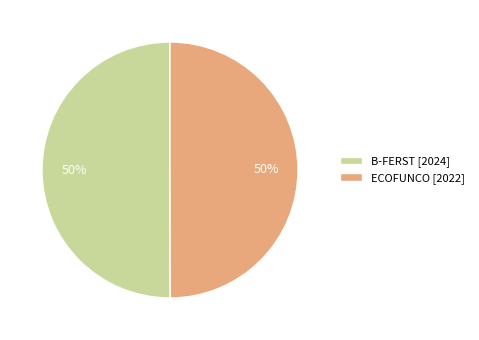

Is it true that B-FERST is 40% of the pie?

False